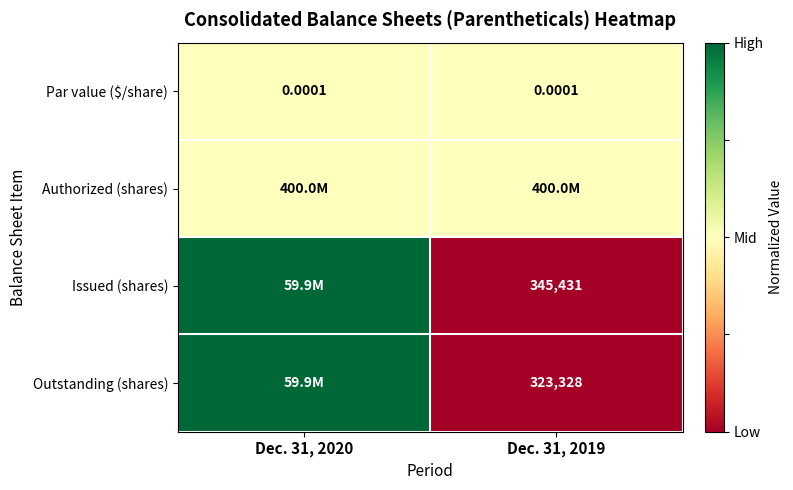

Is the value of Par value ($/share) at Dec. 31, 2019 greater than the value of Issued (shares) at Dec. 31, 2019?

No